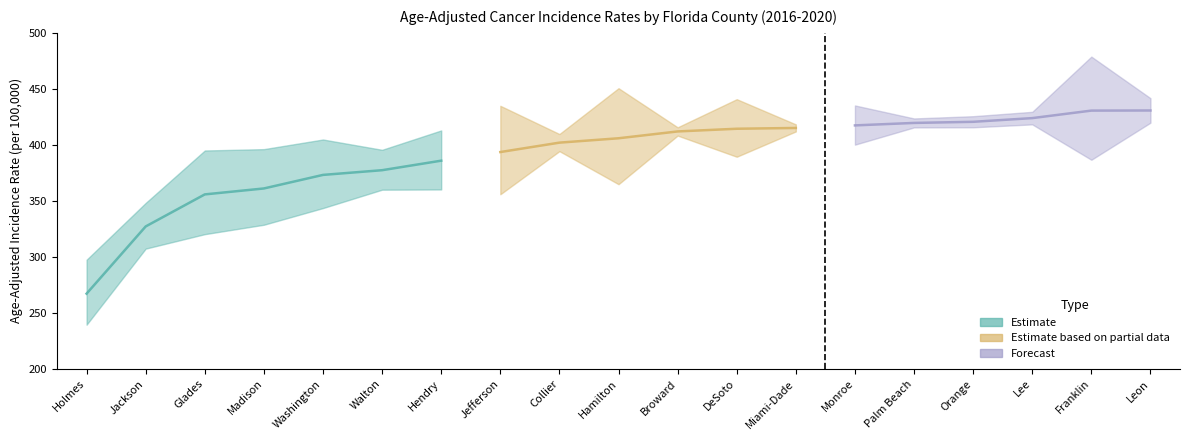

Reading left to right, what are all the values shown in this chart?

Age-Adjusted Rate: Holmes=267.2	Jackson=327.2	Glades=355.8	Madison=361.1	Washington=373.2	Walton=377.4	Hendry=385.9	Jefferson=393.6	Collier=402.0	Hamilton=405.9	Broward=412.0	DeSoto=414.4	Miami-Dade=415.1	Monroe=417.4	Palm Beach=419.6	Orange=420.6	Lee=423.9	Franklin=430.6	Leon=430.7
Lower 95% CI: Holmes=239.5	Jackson=307.4	Glades=320.3	Madison=328.7	Washington=343.6	Walton=360.0	Hendry=360.2	Jefferson=355.9	Collier=394.4	Hamilton=364.9	Broward=408.3	DeSoto=389.4	Miami-Dade=412.0	Monroe=400.2	Palm Beach=415.6	Orange=415.7	Lee=418.3	Franklin=386.7	Leon=419.8
Upper 95% CI: Holmes=297.5	Jackson=348.2	Glades=395.0	Madison=396.2	Washington=404.8	Walton=395.6	Hendry=412.9	Jefferson=434.9	Collier=409.7	Hamilton=450.6	Broward=415.7	DeSoto=440.8	Miami-Dade=418.3	Monroe=435.2	Palm Beach=423.6	Orange=425.6	Lee=429.5	Franklin=478.8	Leon=441.7